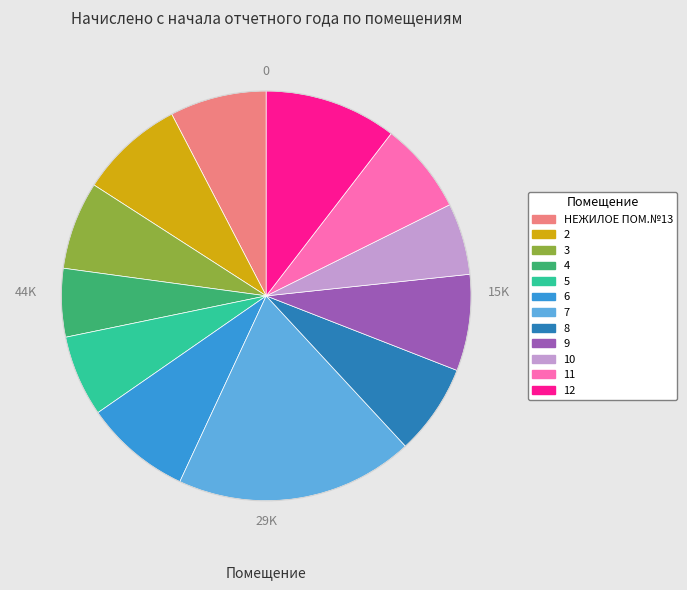

Which has a higher value, 11 or 2?

2